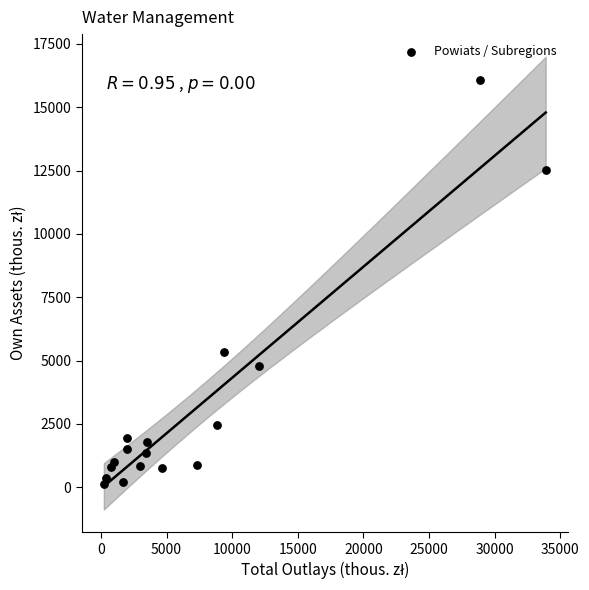

What Y value in the scatter plot is closest to 8102?

5332.2